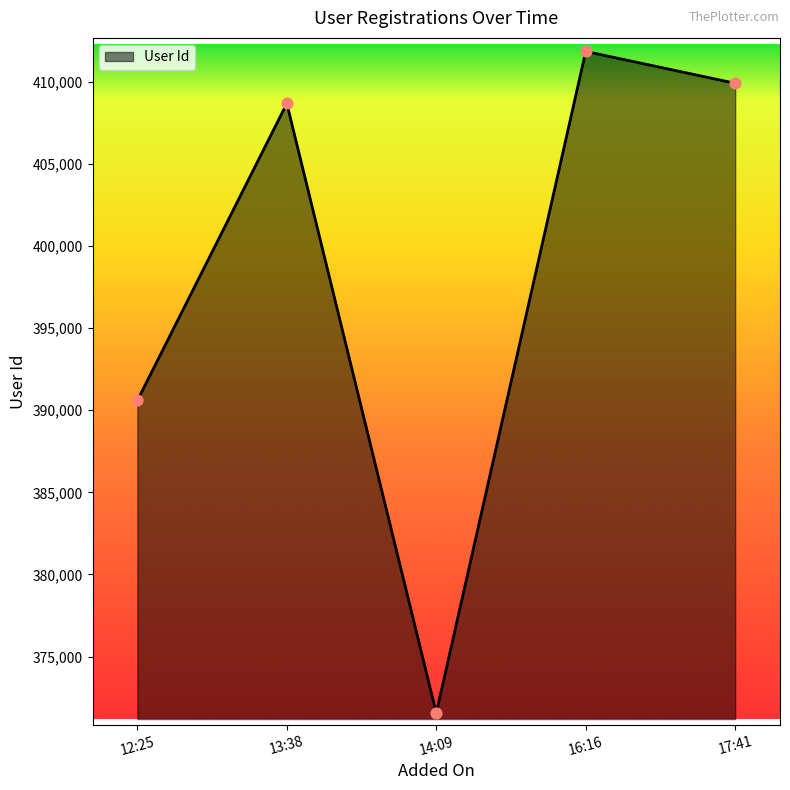

What is the change in value from 14:09 to 17:41?

+38343